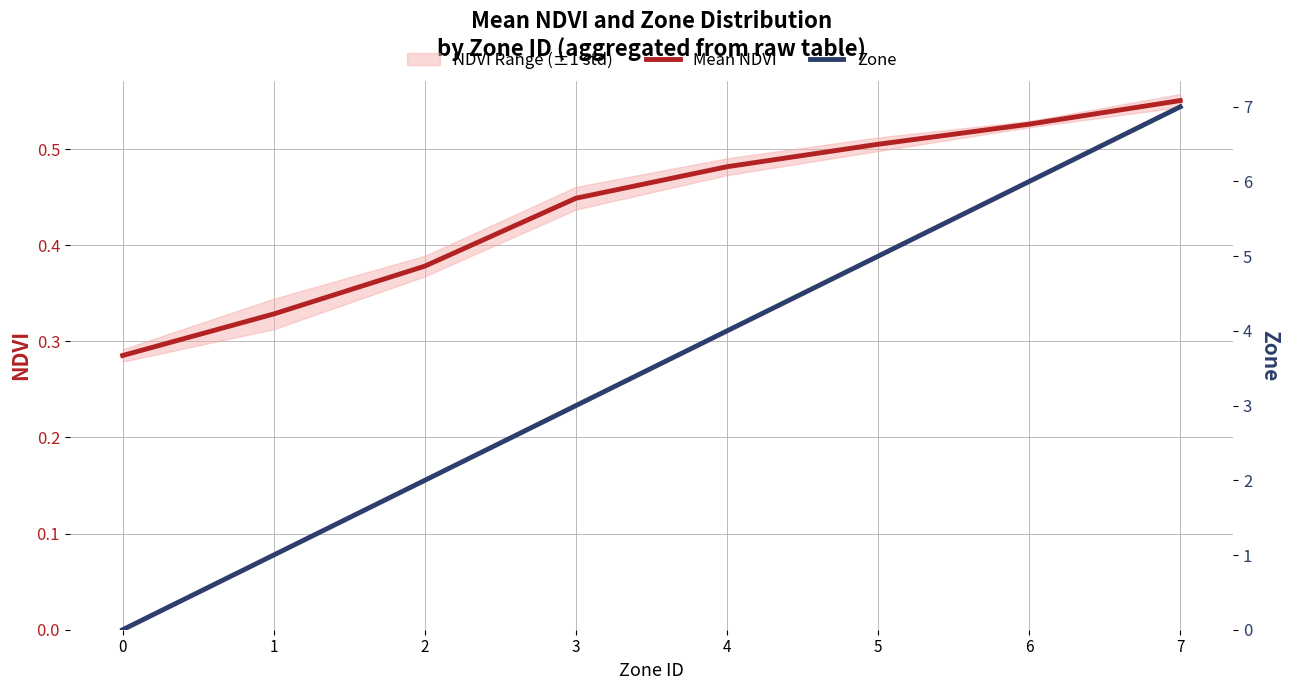

Is the value of Zone at 1 greater than the value of Mean NDVI at 6?

Yes